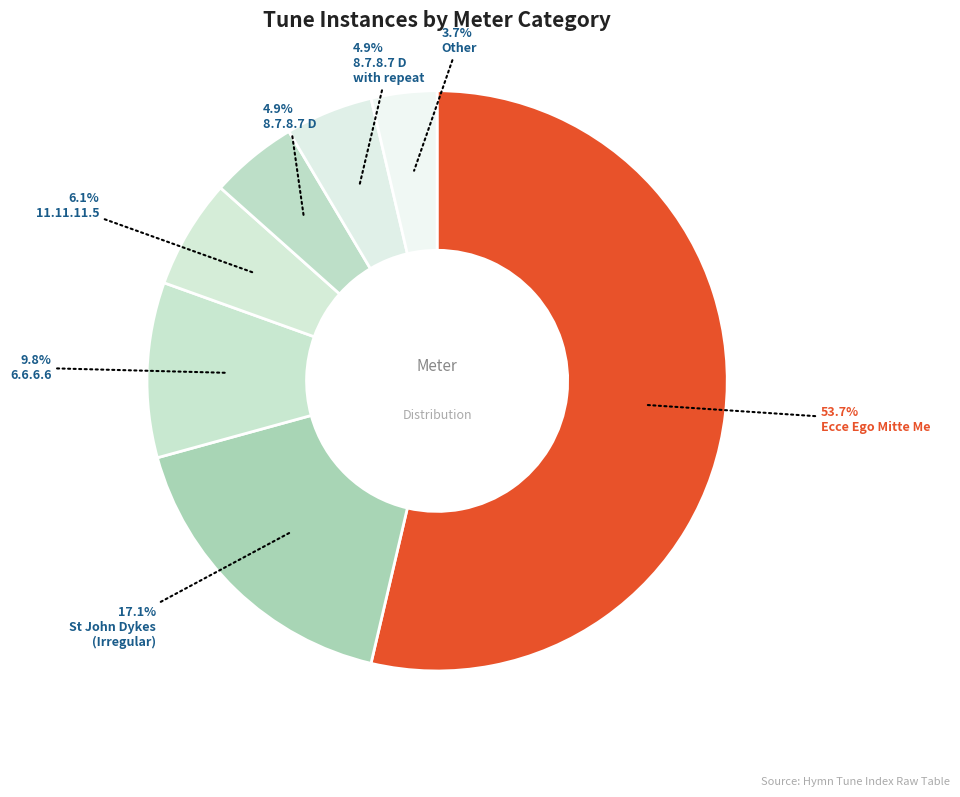

Rank the categories by value from lowest to highest.

Other, 8.7.8.7 D, 8.7.8.7 D with repeat, 11.11.11.5, 6.6.6.6, Irregular (st_john_dykes), Irregular (ecce_ego_mitte_me)